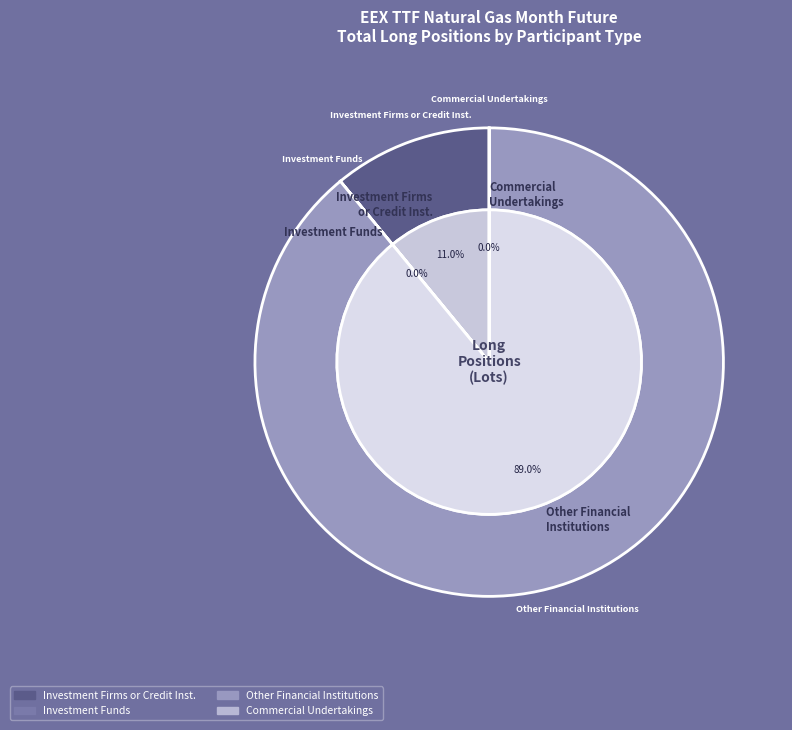

What is the total percentage of Operators with Compliance Obligations (Long) and Other Financial Institutions (Long)?

89.0%